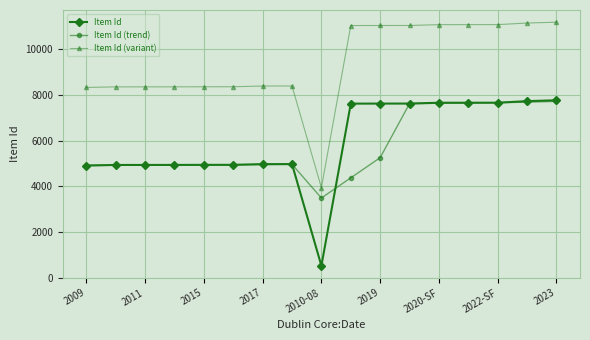

At how many categories does at least one series exceed 4164?

16